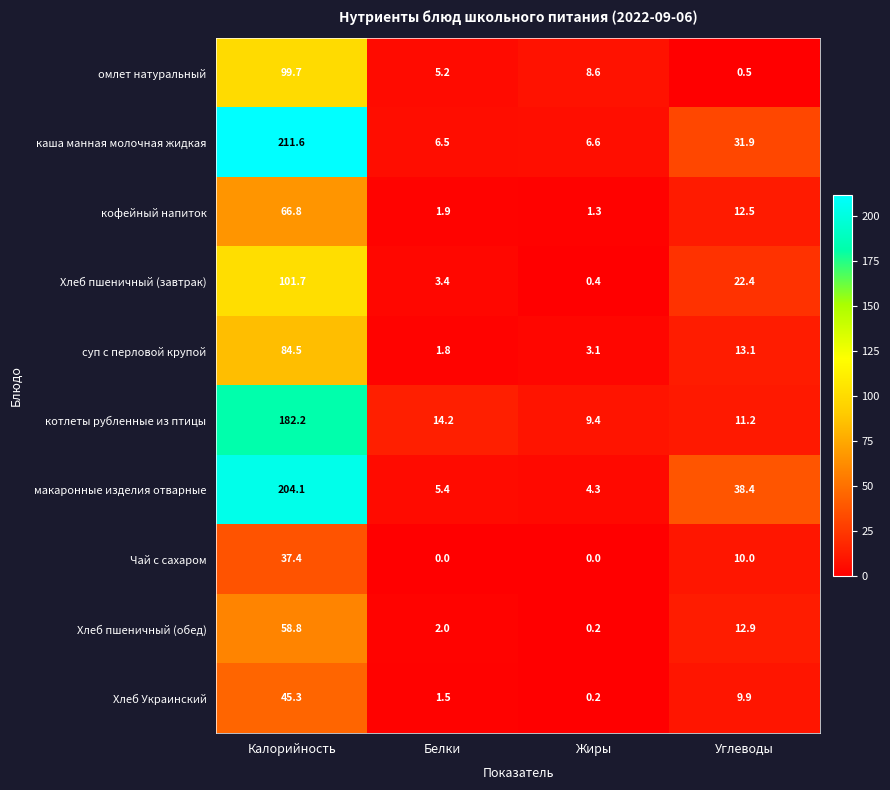

Is it true that котлеты рубленные из птицы equals 14.2 at Белки?

True